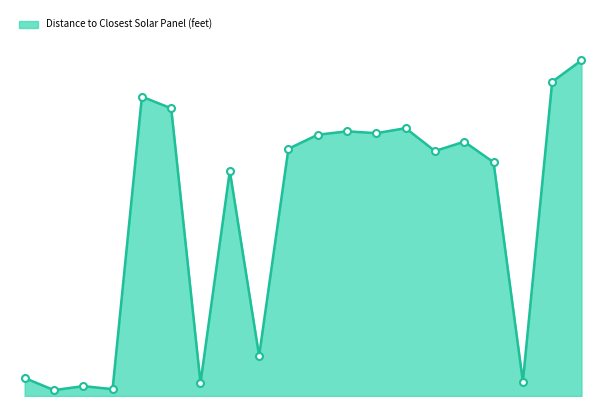

Reading left to right, extract all data points from this chart.

409.2	133.3	224.3	155.6	6800.1	6534.8	297.4	5113.7	913.0	5615.6	5934.7	6012.1	5970.2	6083.5	5564.5	5776.6	5309.2	327.1	7137.1	7626.4